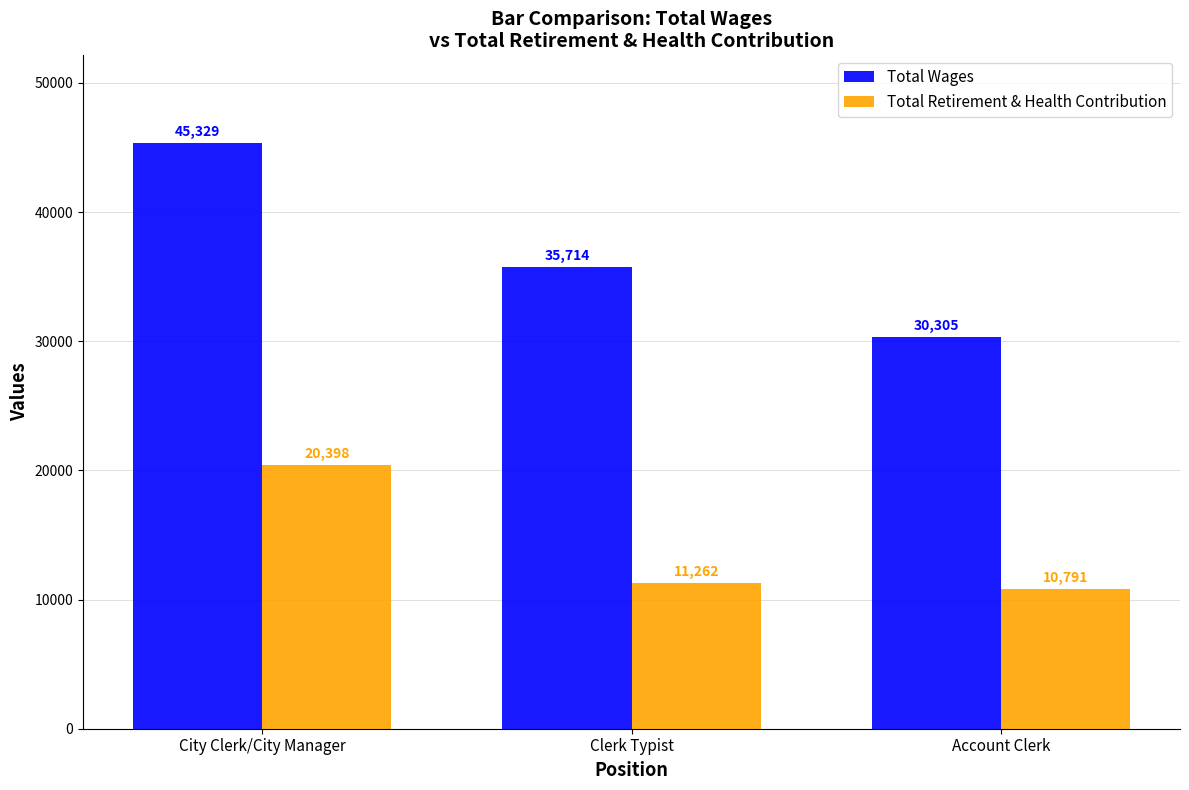

True or false: Total Retirement & Health Contribution has a value of 20398 at City Clerk/City Manager.

True